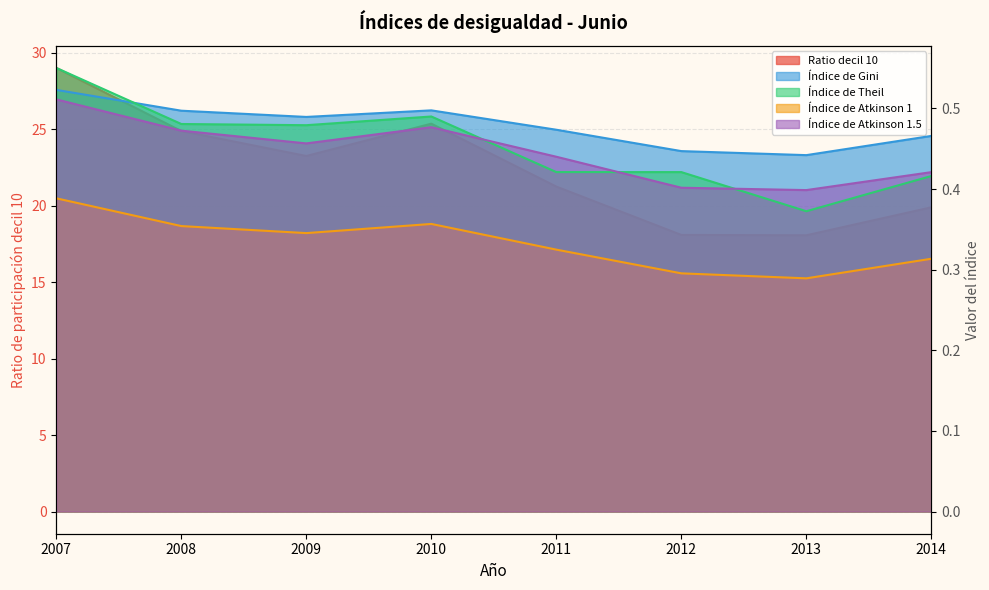

Which series has the largest total across all categories?

Ratio decil 10